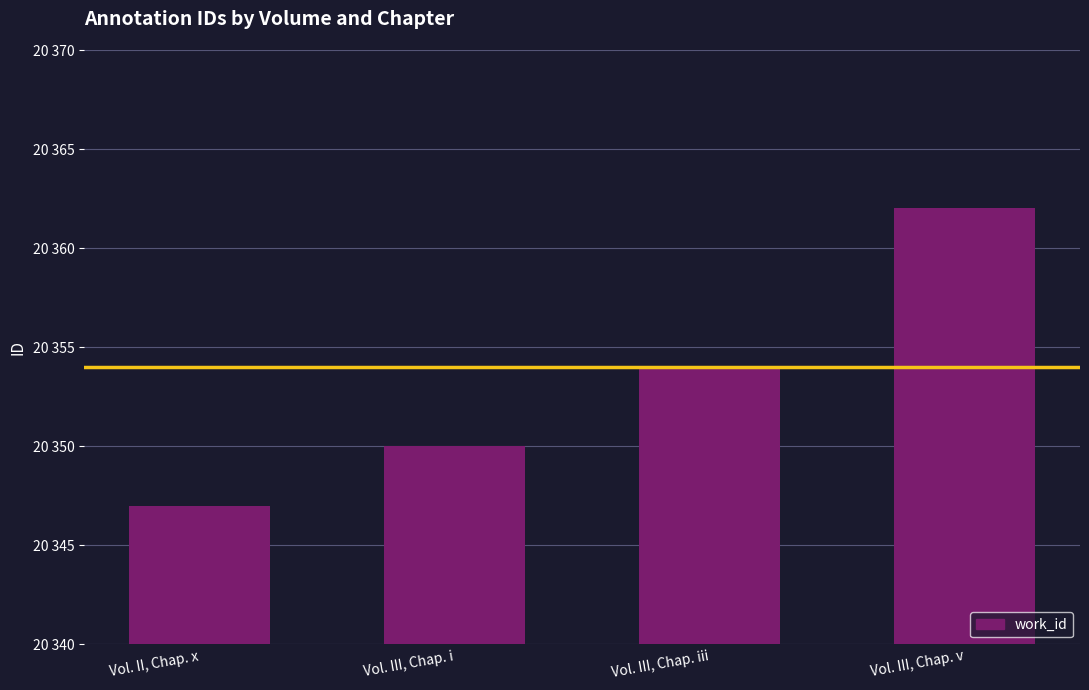

What is the difference between the maximum and second lowest values?

12